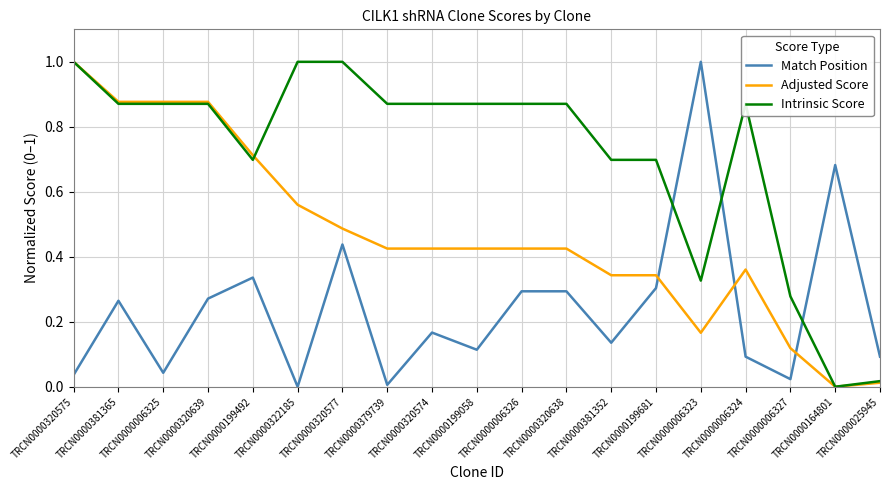

What are all the series names shown in the legend?

Match Position, Adjusted Score, Intrinsic Score